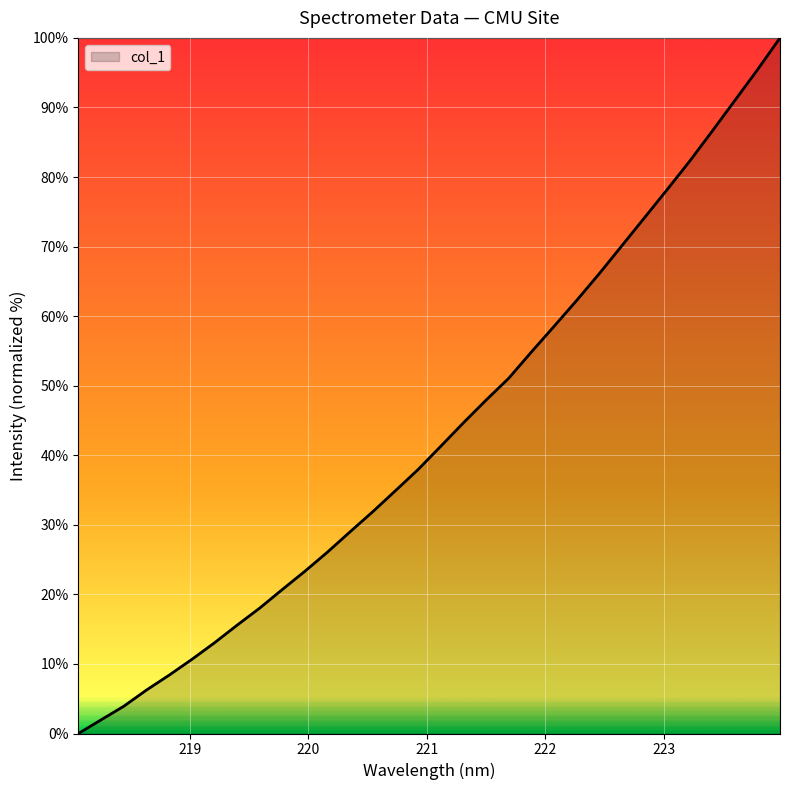

What is the difference between the maximum and minimum values?

100.0